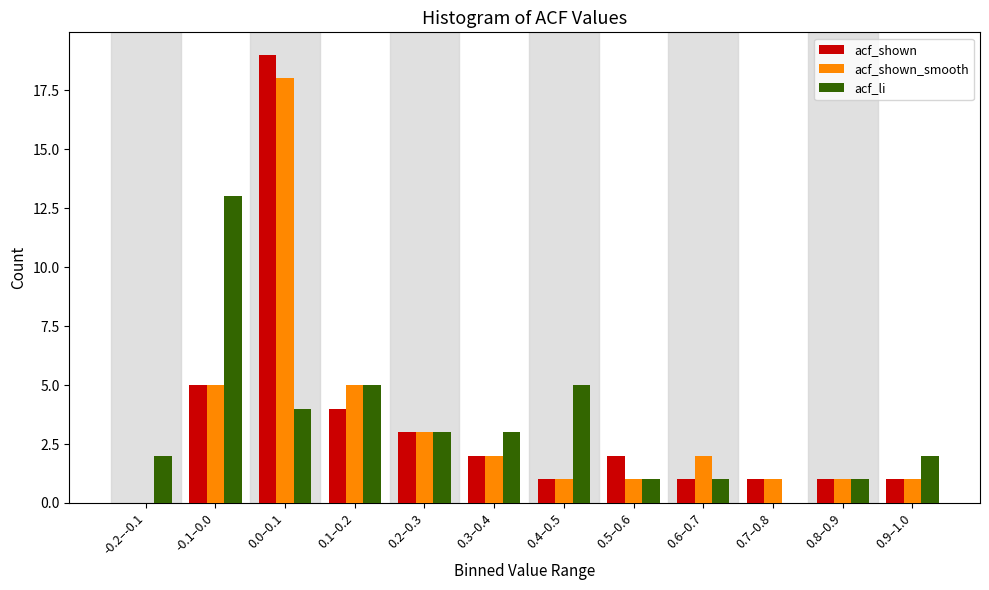

Is the value of acf_li at -0.2–-0.1 greater than the value of acf_shown at 0.6–0.7?

Yes